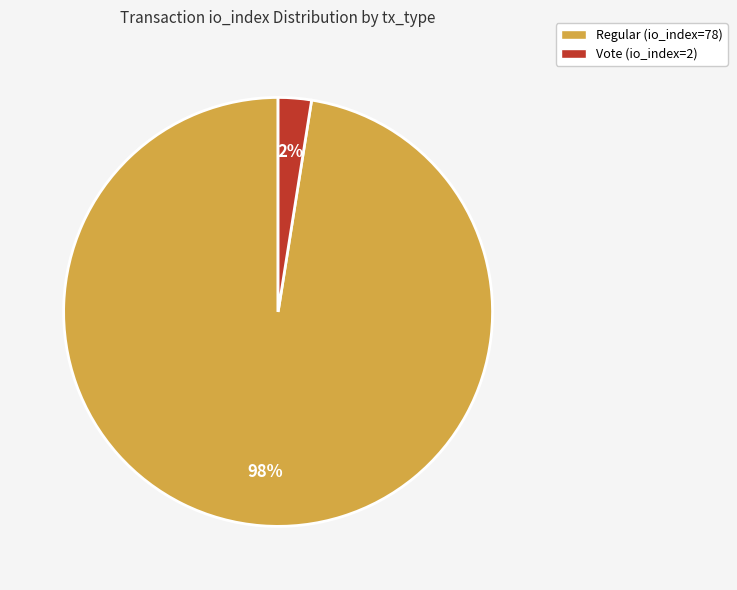

Which category has the smallest portion of the pie?

Vote (io_index=2)